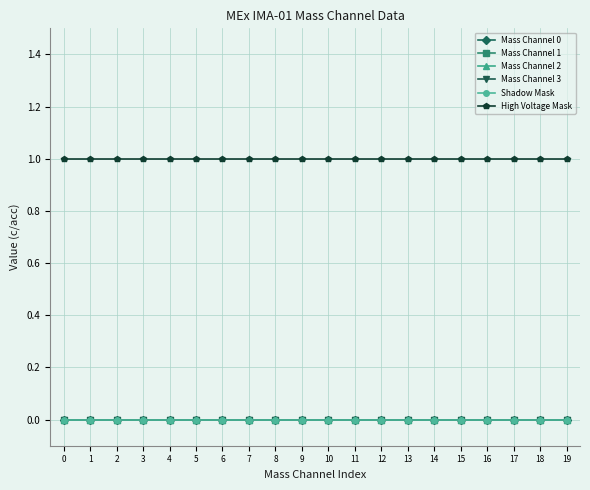

Which series has the largest range (max minus min)?

Mass Channel 0